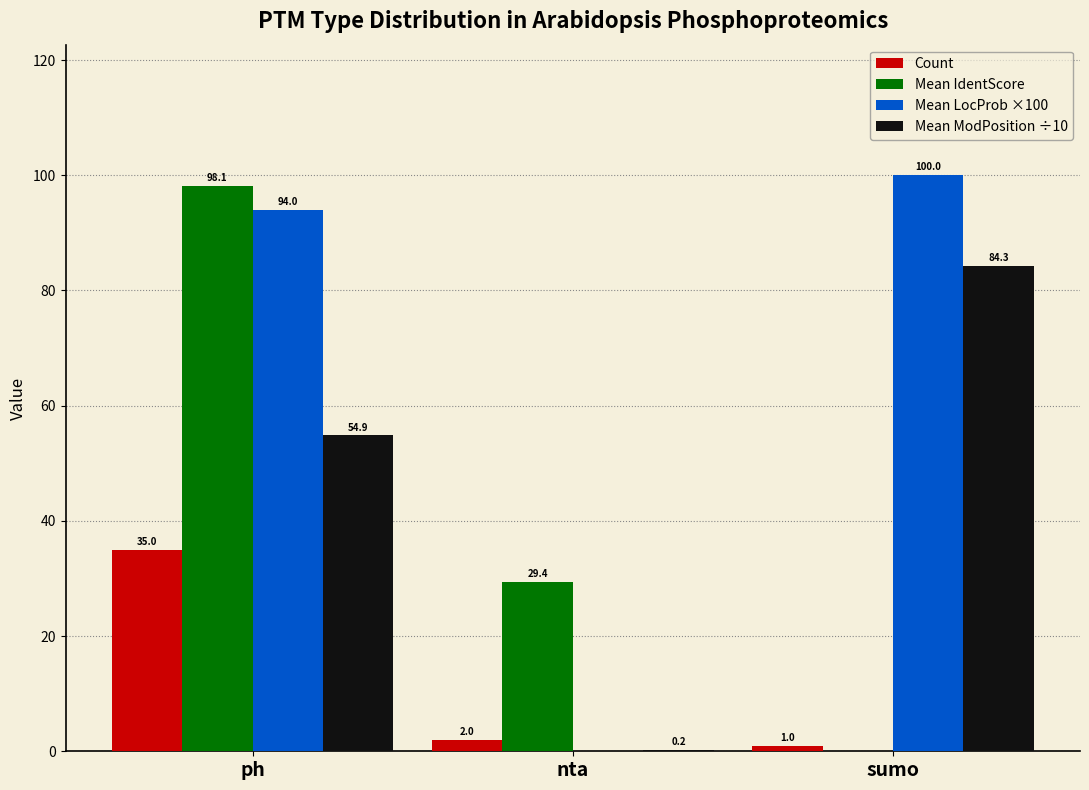

The Mean ModPosition ÷10 series shows 84.3 at sumo. True or false?

True